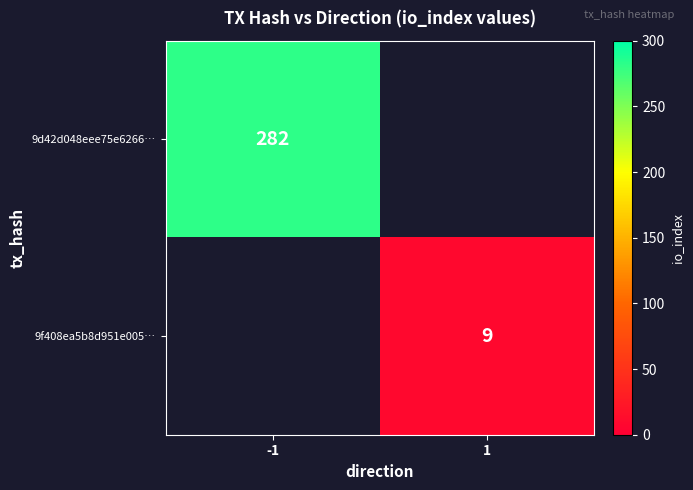

The value of 9d42d048eee75e6266… at -1 is 282. True or false?

True